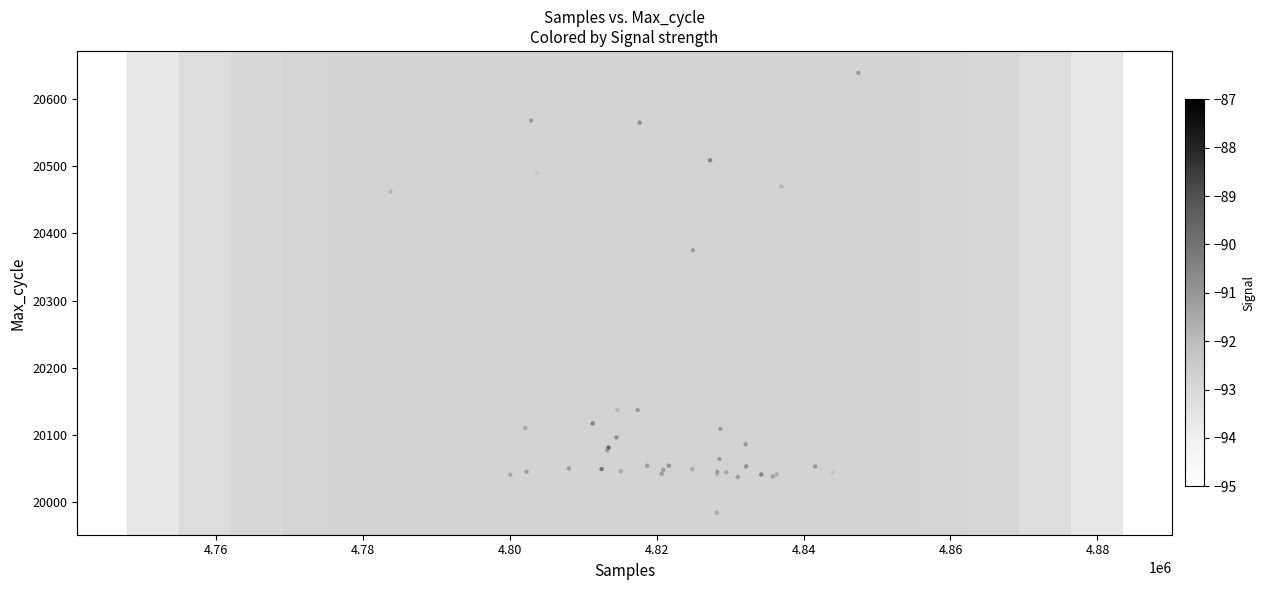

What Y value in the scatter plot is closest to 20311?

20375